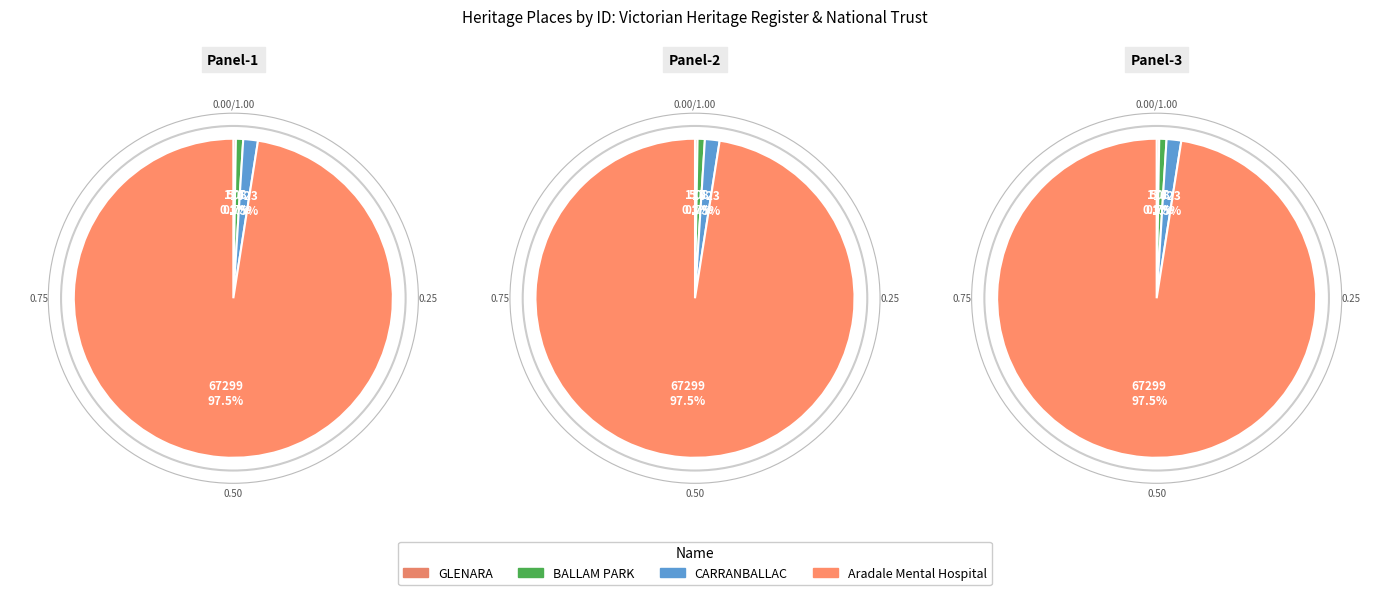

What percentage do Aradale Mental Hospital and GLENARA together represent?

97.8%